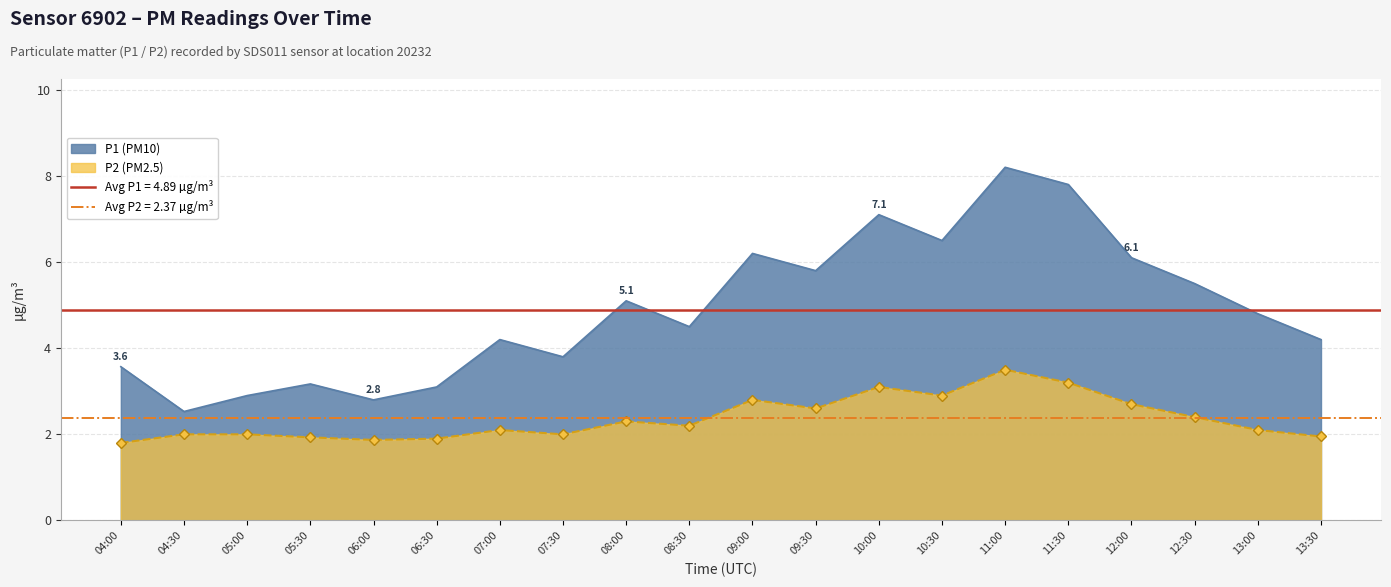

True or false: P1 has more than 0 points higher than both neighbors.

True